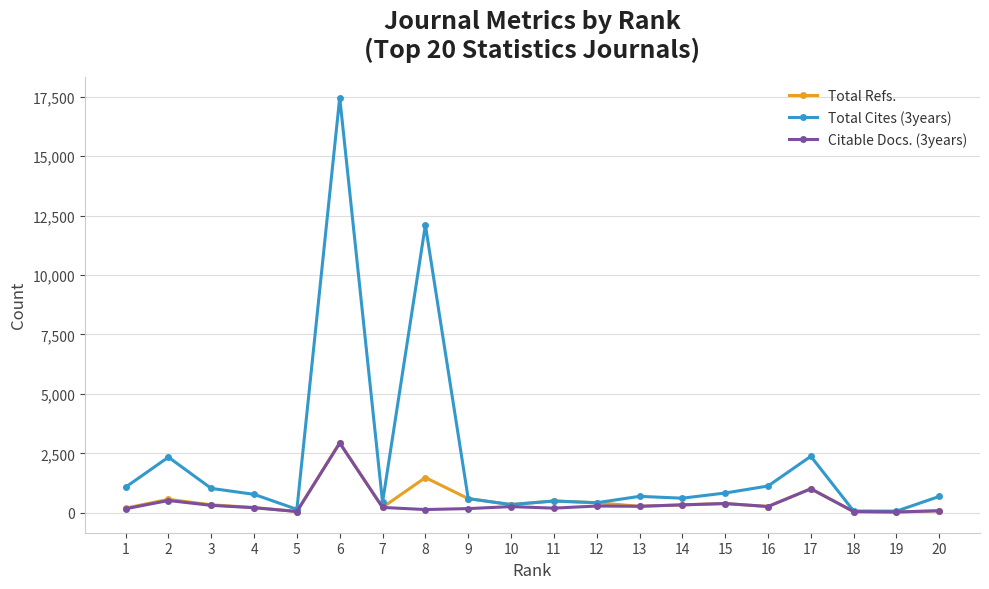

Between 5 and 7, which series saw the biggest shift?

Total Cites (3years)